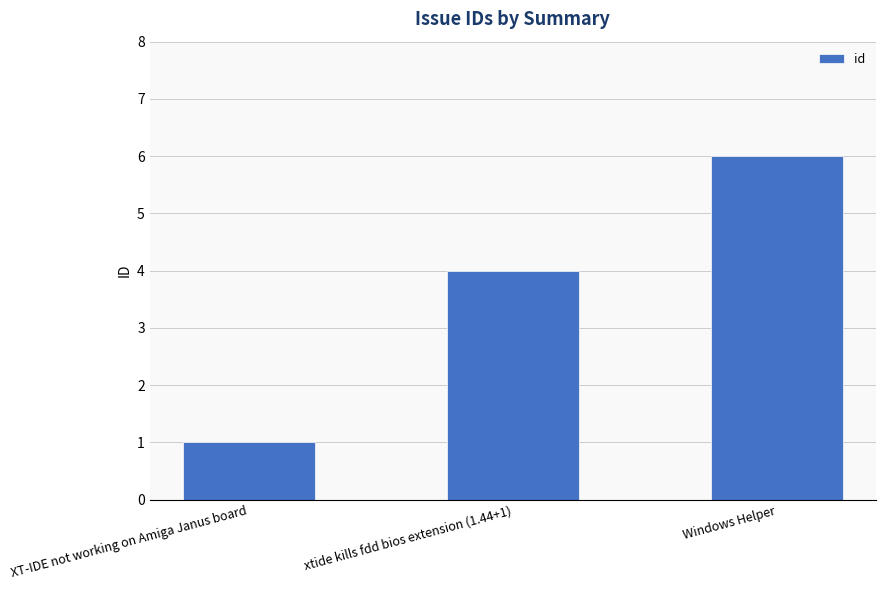

How many series are shown in this chart?

1